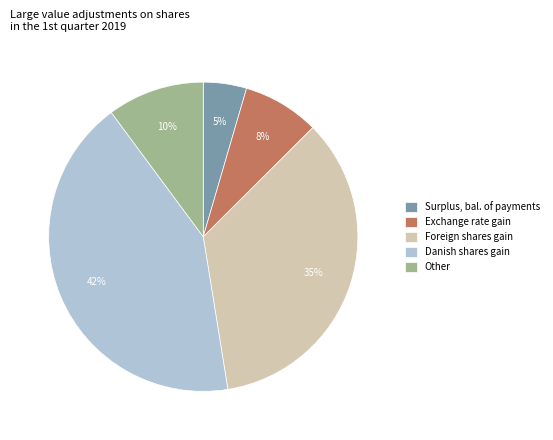

To the nearest percent, what portion does Exchange rate gain represent?

8%